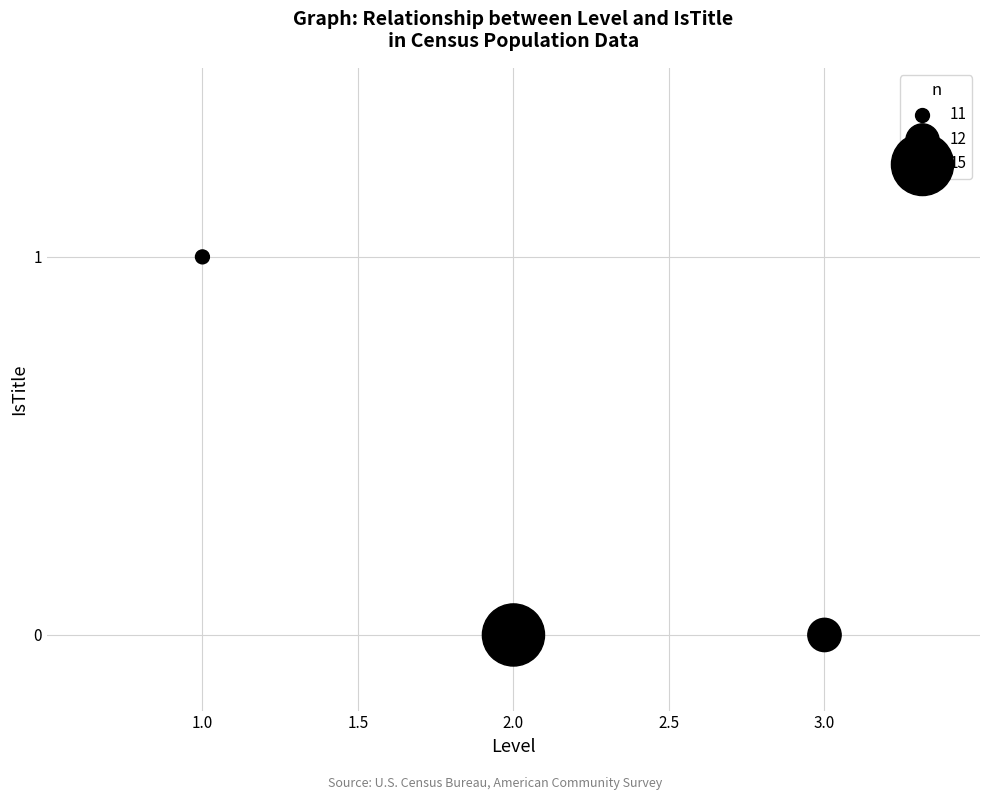

How many data points are displayed?

3